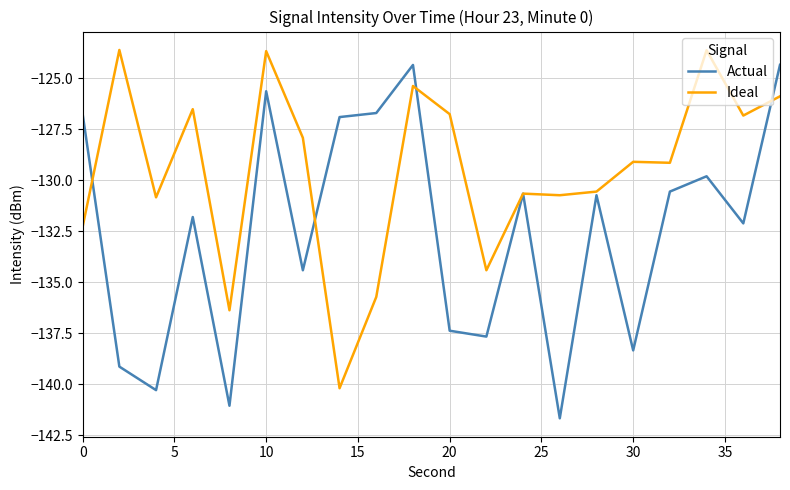

What is the smallest value displayed?

-141.7